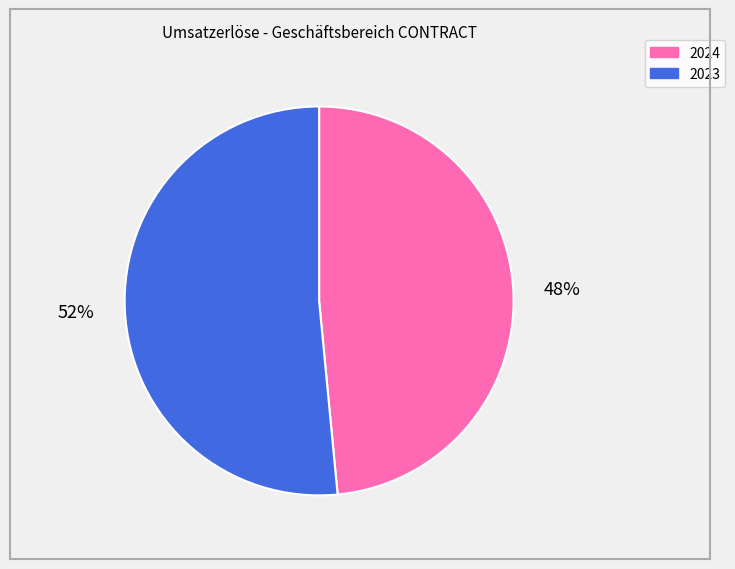

Which slice is the largest?

2023